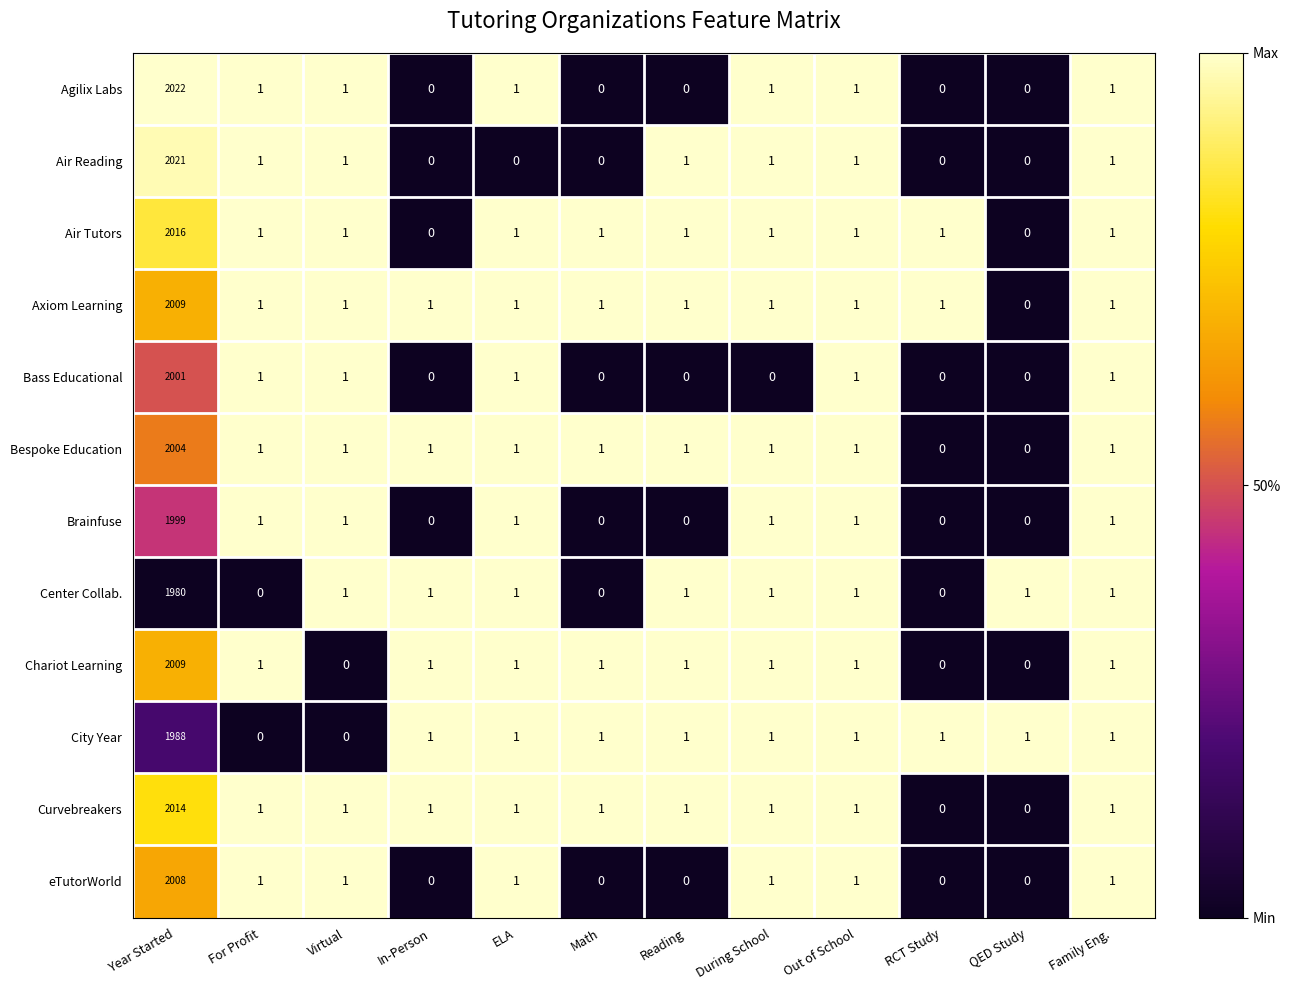

The value of Center Collab. at Math is 812. True or false?

False